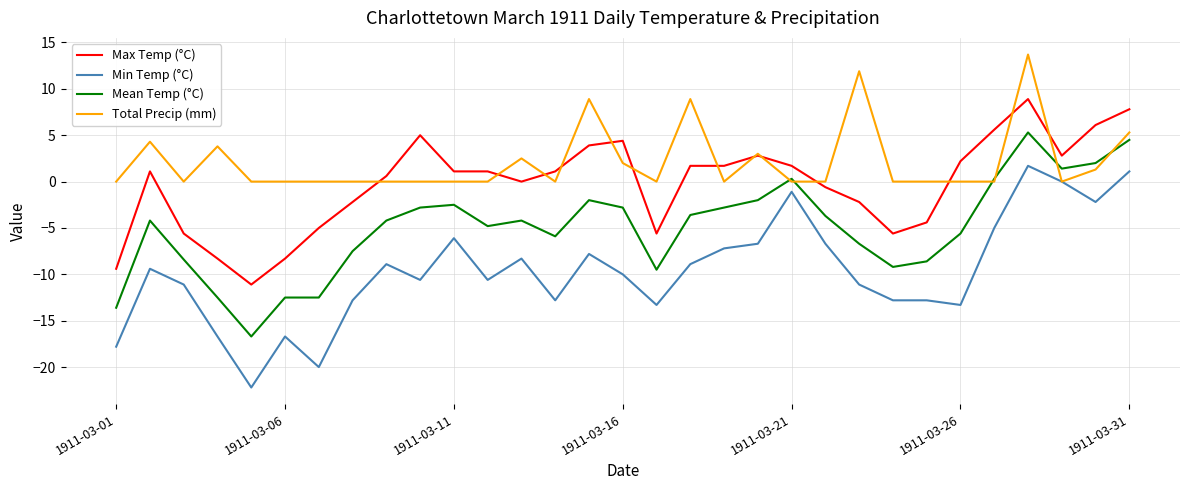

Which series has the largest range (max minus min)?

Min Temp (°C)